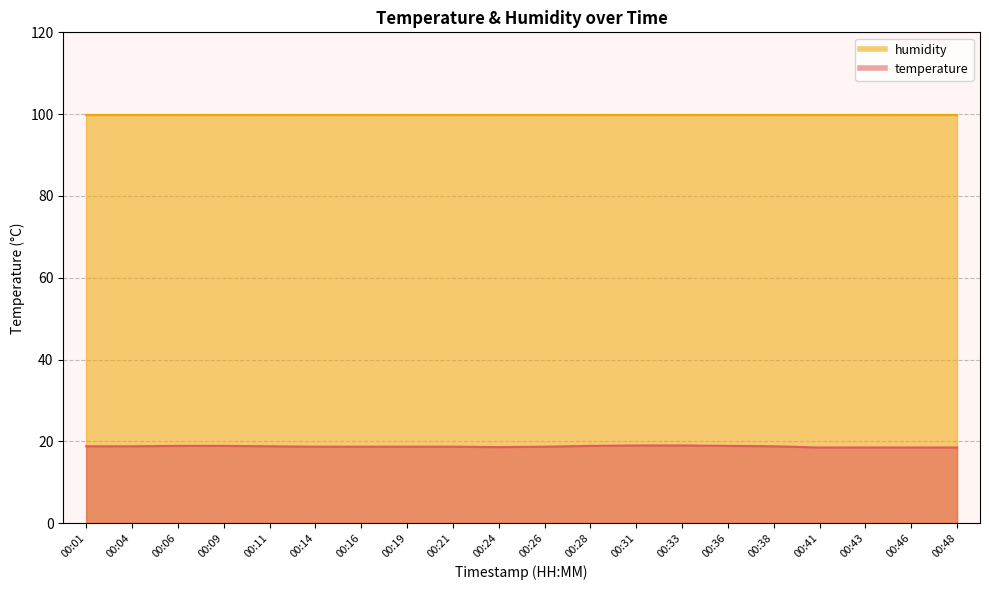

Does the chart display data point markers on the line(s)?

No